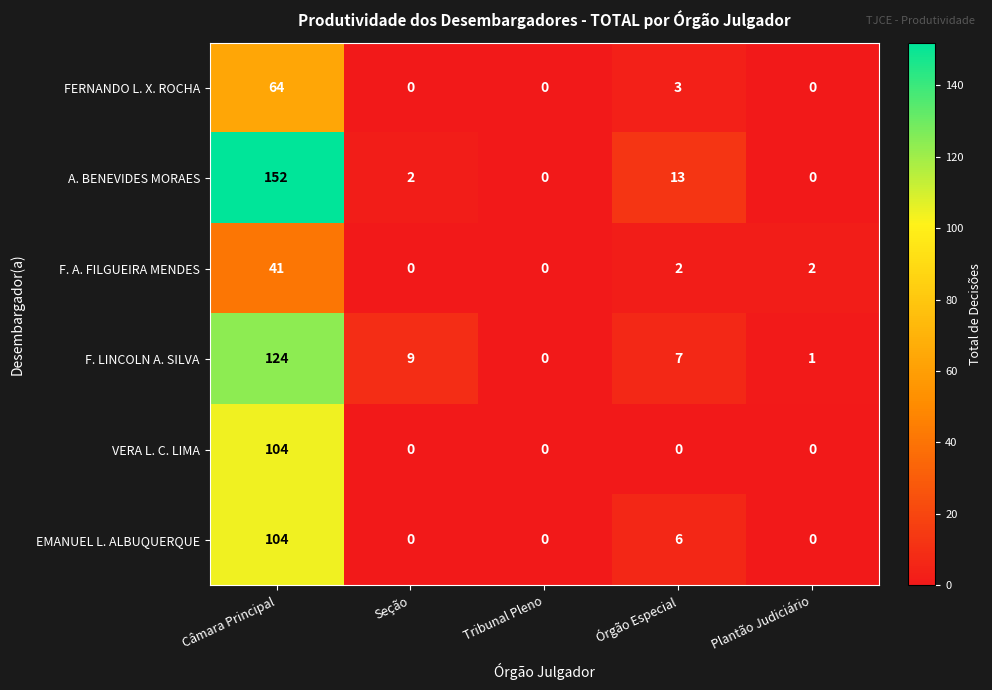

What is the difference between the VERA L. C. LIMA values at Tribunal Pleno and Câmara Principal?

104